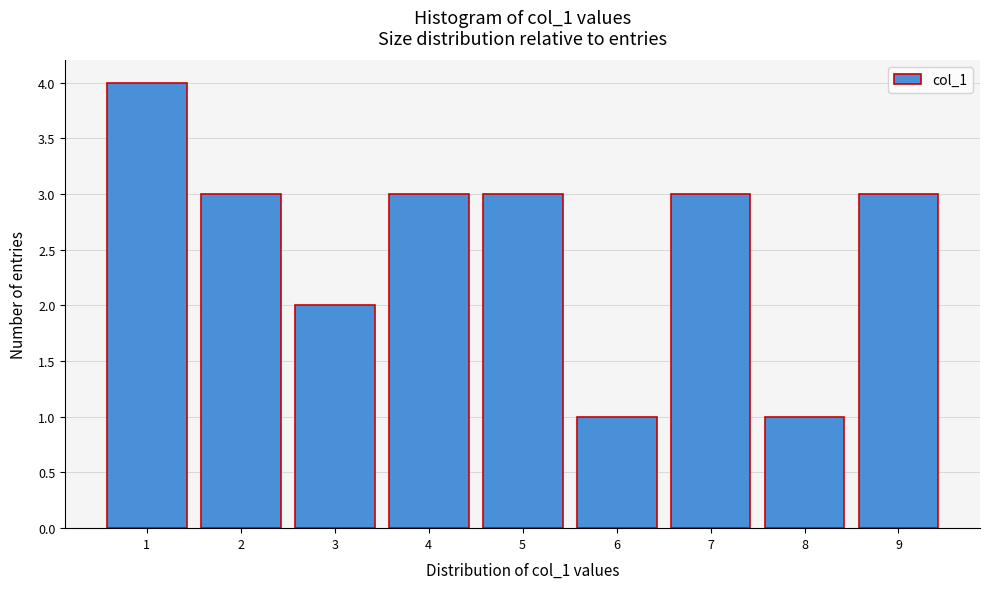

Reading left to right, transcribe this chart: for each bar, give the range it covers on the x-axis and its height. The values are not printed on the chart, so give them approximately, as read against the axis.

0.5 to 1.5: 4
1.5 to 2.5: 3
2.5 to 3.5: 2
3.5 to 4.5: 3
4.5 to 5.5: 3
5.5 to 6.5: 1
6.5 to 7.5: 3
7.5 to 8.5: 1
8.5 to 9.5: 3